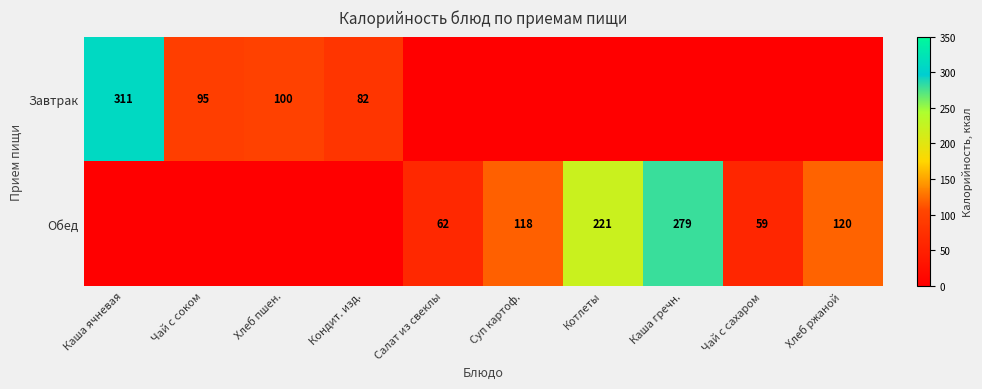

Where does the Обед series first go above 62?

Суп картоф.